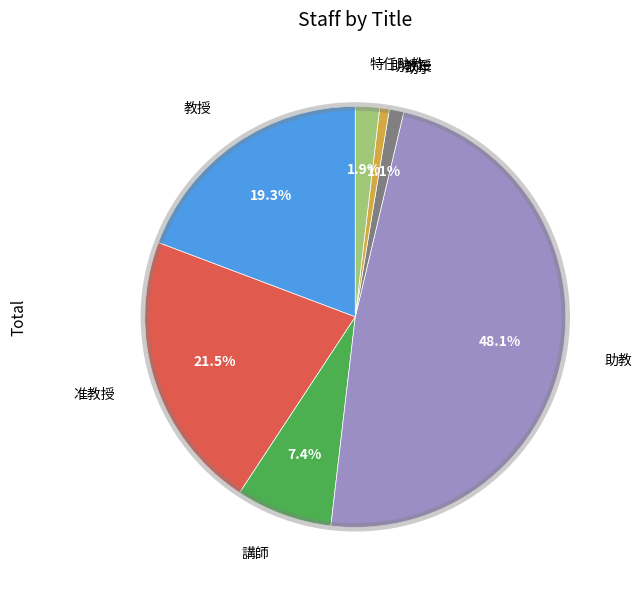

Is there any slice that represents more than half of the pie?

No